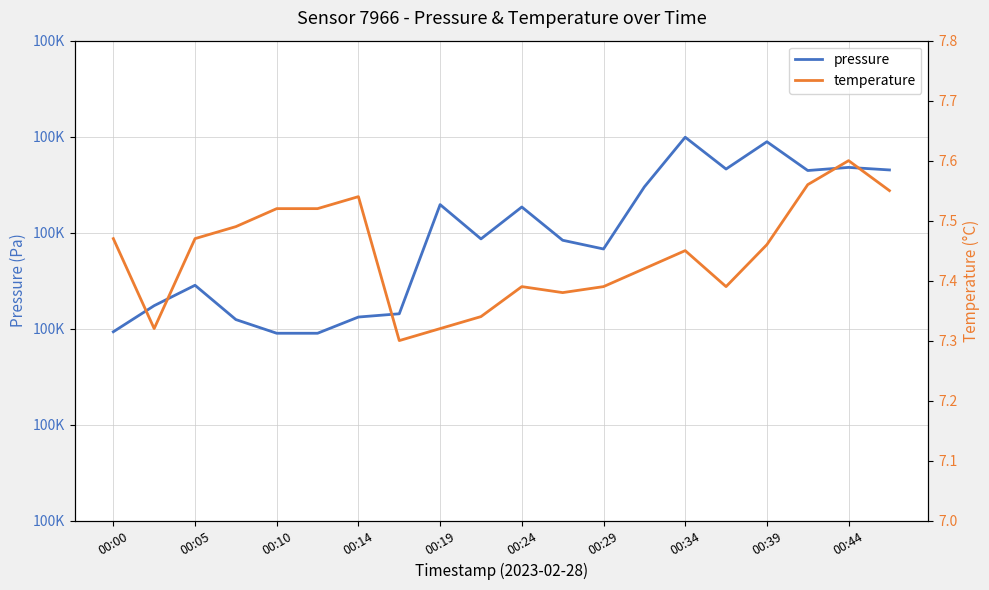

What is the value of the pressure point at the 17th from the left?

100058.9